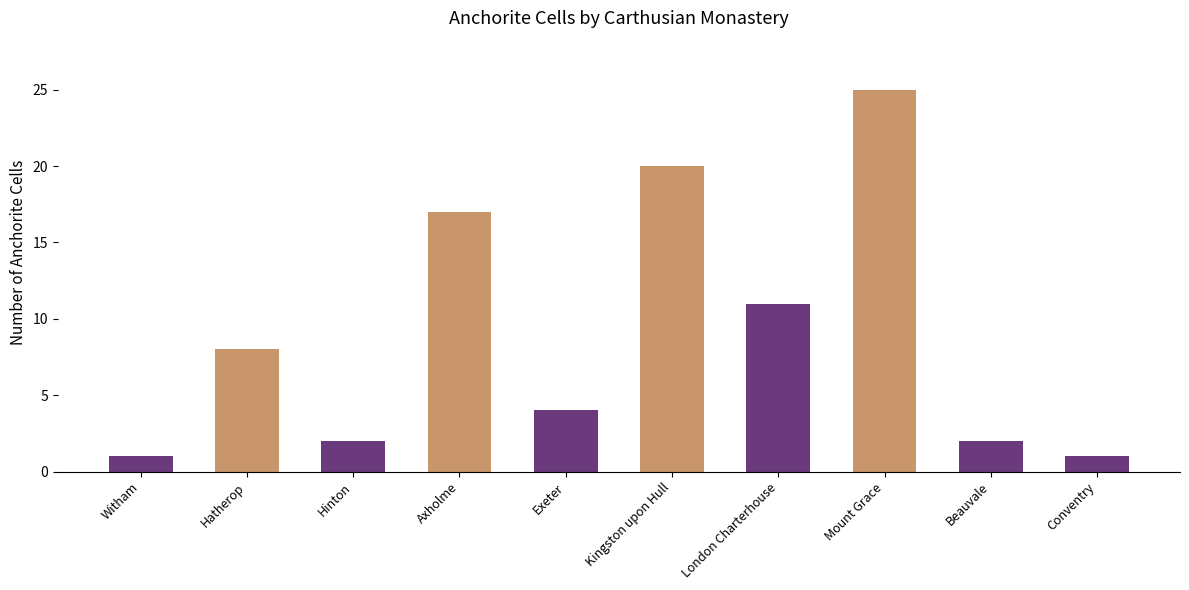

What is the maximum value shown in the chart?

25